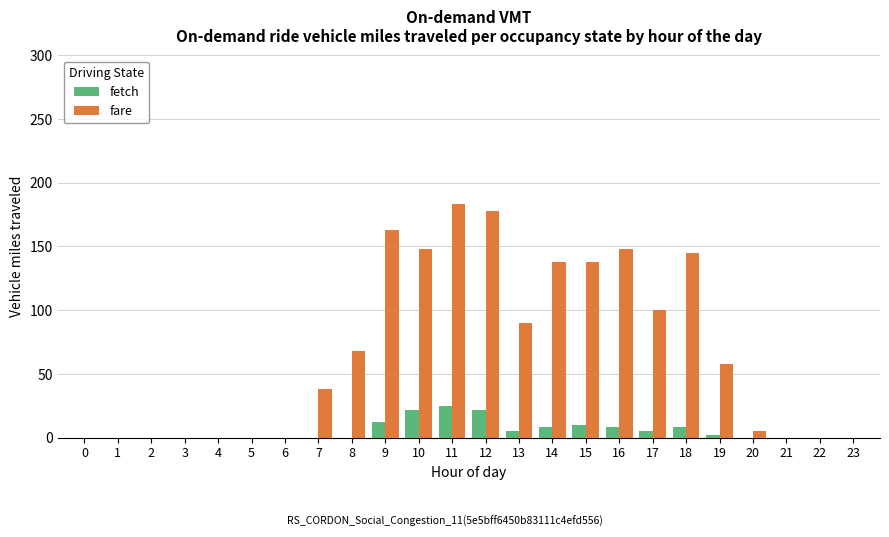

What is the sum of the fare values at 13 and 19?

148